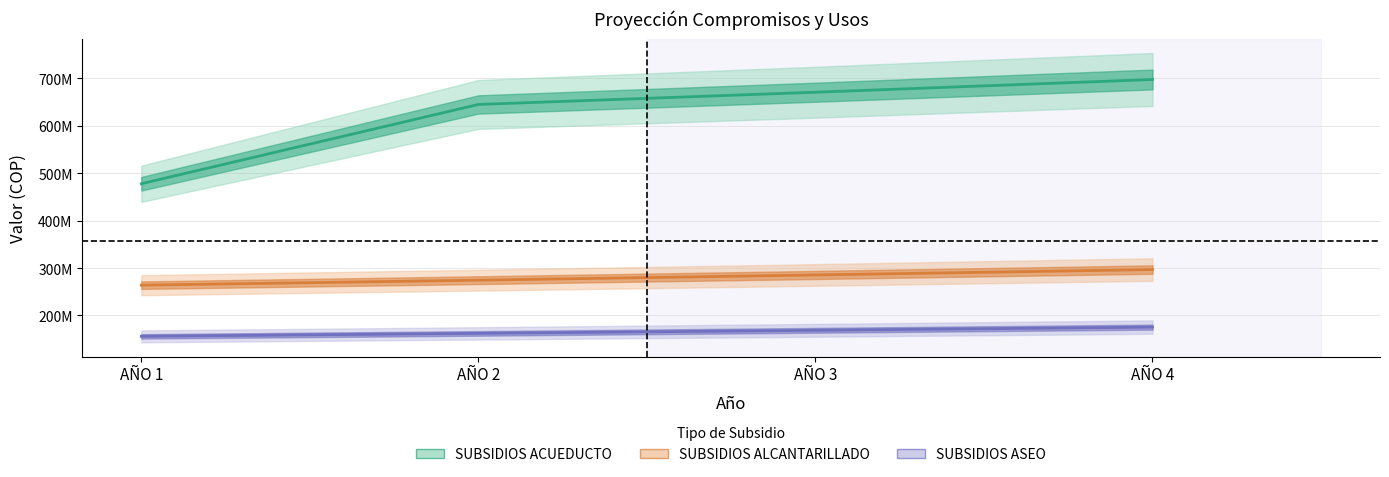

Reading left to right, what are all the values shown in this chart?

PAGO DE SUBSIDIOS A PRESTADORES DE ACUEDUCTO: AÑO 1=477903904	AÑO 2=645170270	AÑO 3=670977081	AÑO 4=697816354
PAGO DE SUBSIDIOS A PRESTADORES DE ALCANTARILLADO: AÑO 1=263935817	AÑO 2=274493250	AÑO 3=285472980	AÑO 4=296891899
PAGO DE SUBSIDIOS A PRESTADORES DE ASEO: AÑO 1=155982968	AÑO 2=162222287	AÑO 3=168711178	AÑO 4=175459625